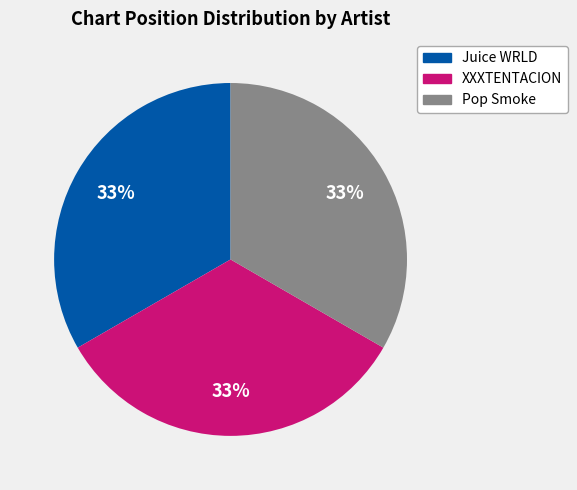

True or false: Juice WRLD accounts for 27% of the total.

False